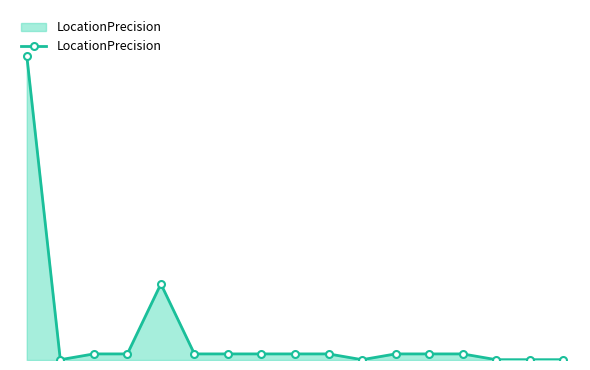

What is the value of the 4th point from the left?

2000